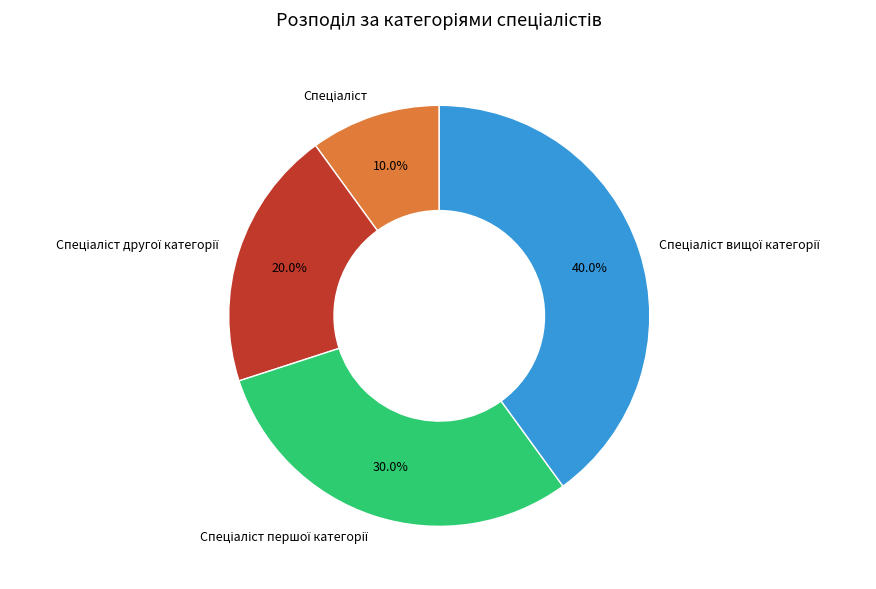

To the nearest percent, what is the difference between the largest and smallest slice percentages?

30%